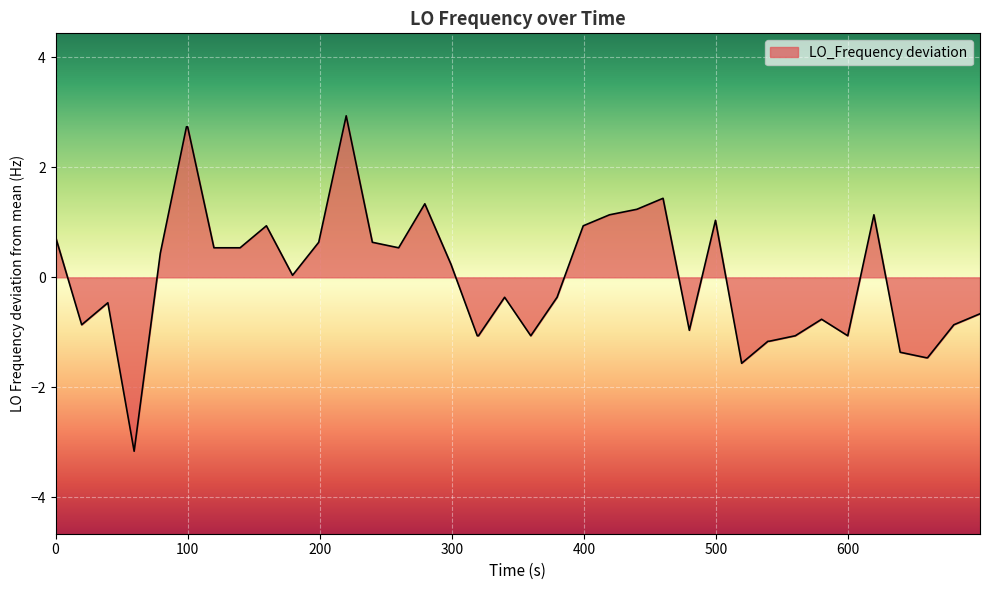

What is the maximum value shown in the chart?

2.9